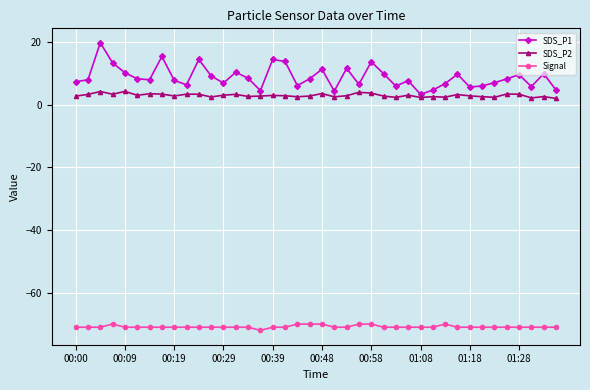

Which series has the largest range (max minus min)?

SDS_P1